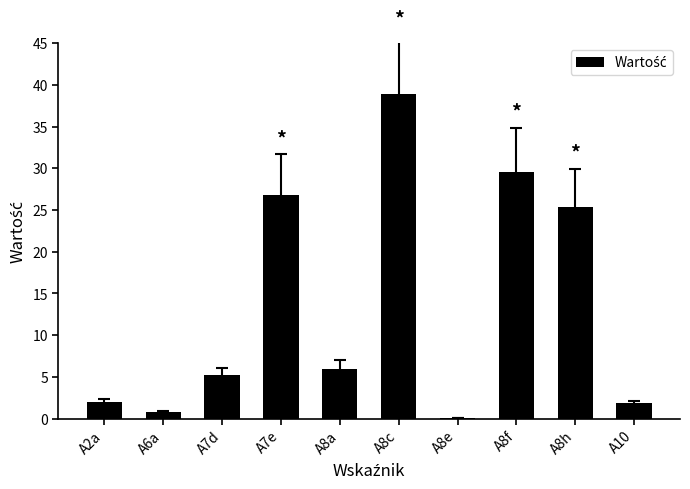

At which label is the value closest to 19?

A8h